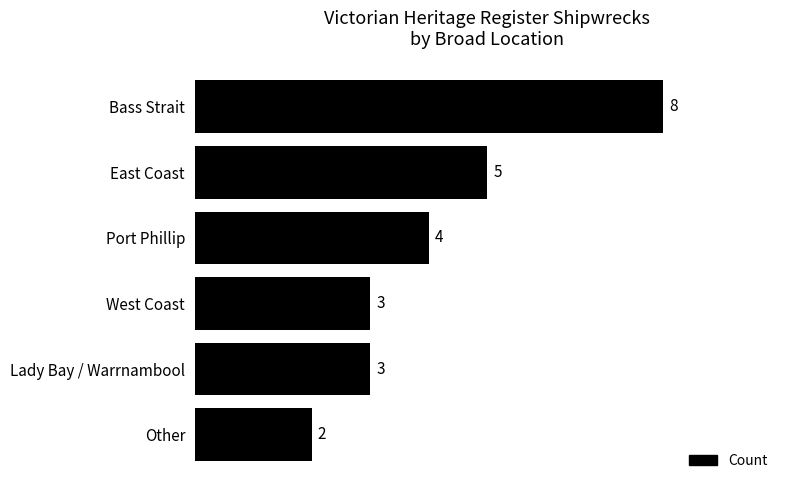

What is the maximum value shown in the chart?

8